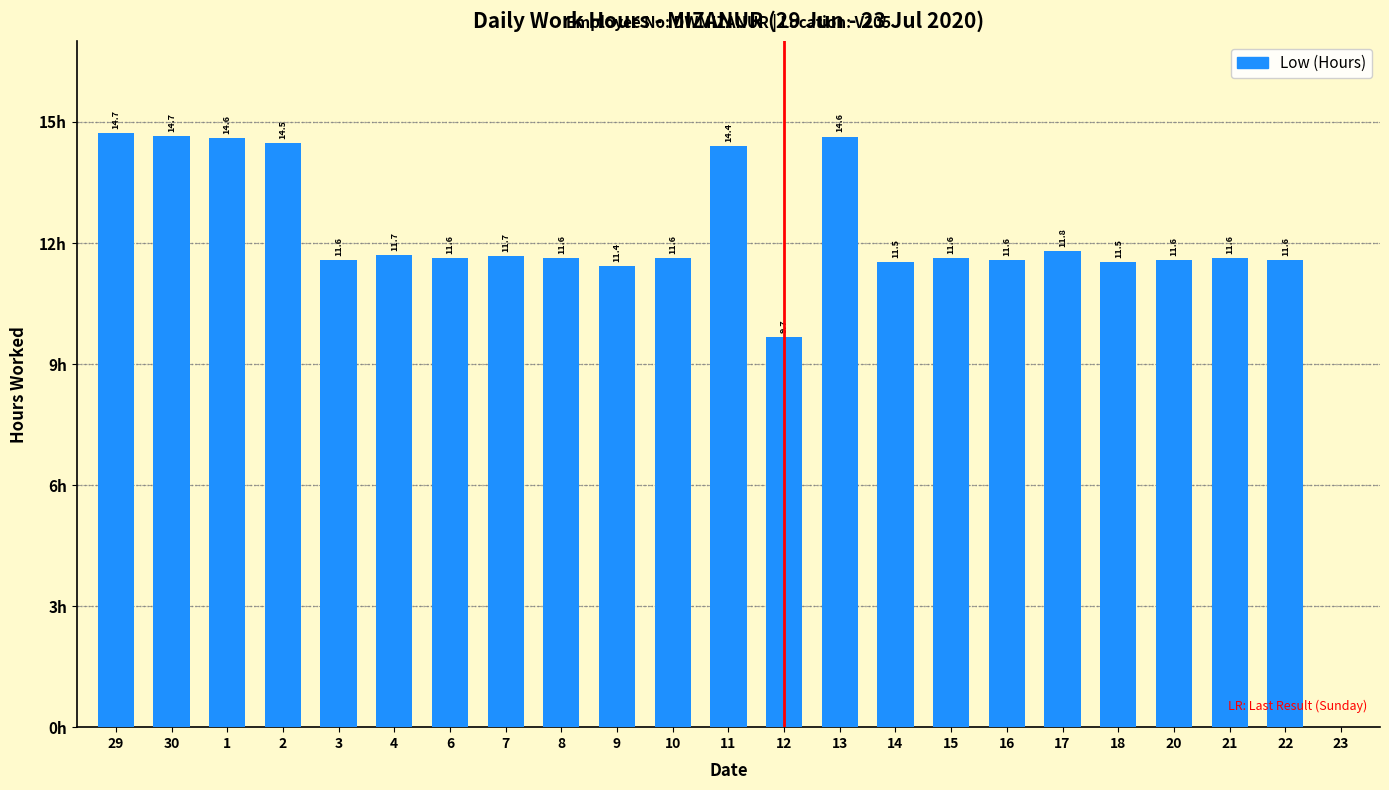

What position from the left is 2?

4